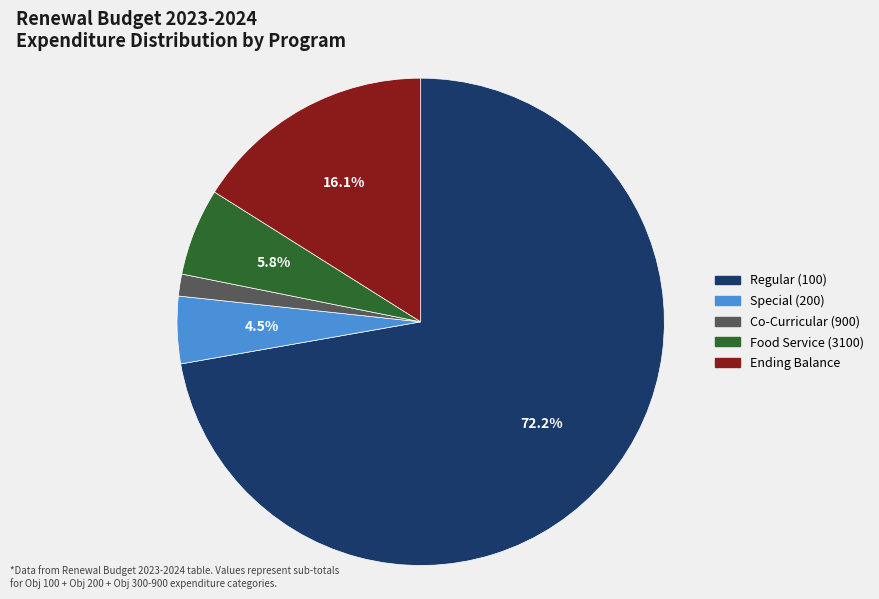

Rank the categories by value from lowest to highest.

Co-Curricular (900), Special (200), Food Service (3100), Ending Balance, Regular (100)